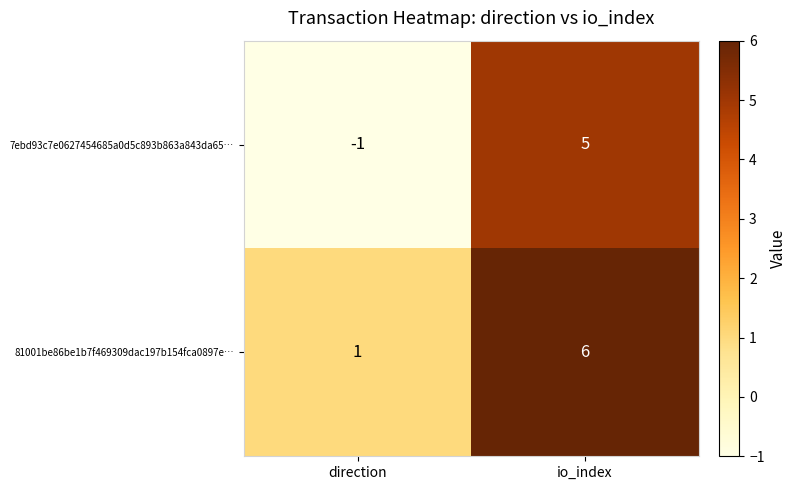

Where is 81001be86be1b7f469309dac197b154fca0897e… nearest to the value 3?

direction